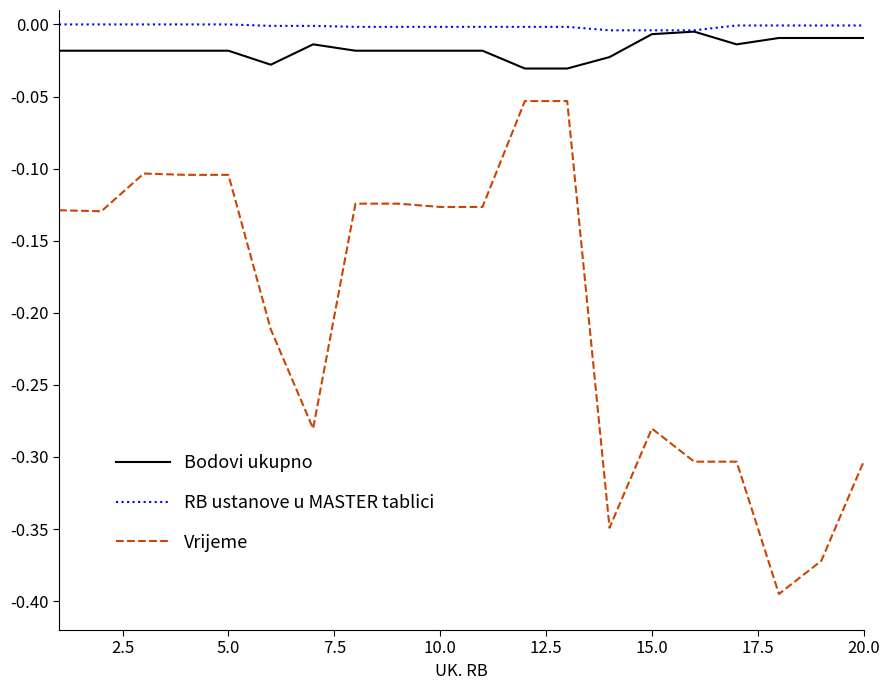

List the series in order of their peak value, highest first.

RB ustanove u MASTER tablici, Bodovi ukupno, Vrijeme